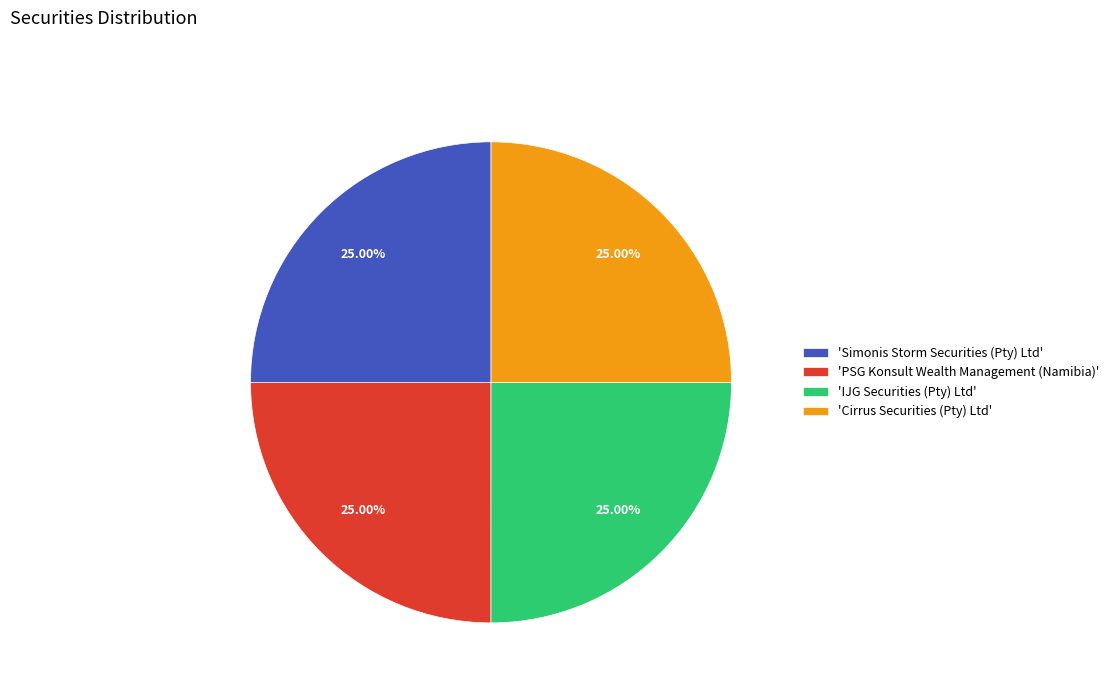

To the nearest percent, what is the average slice percentage?

25%